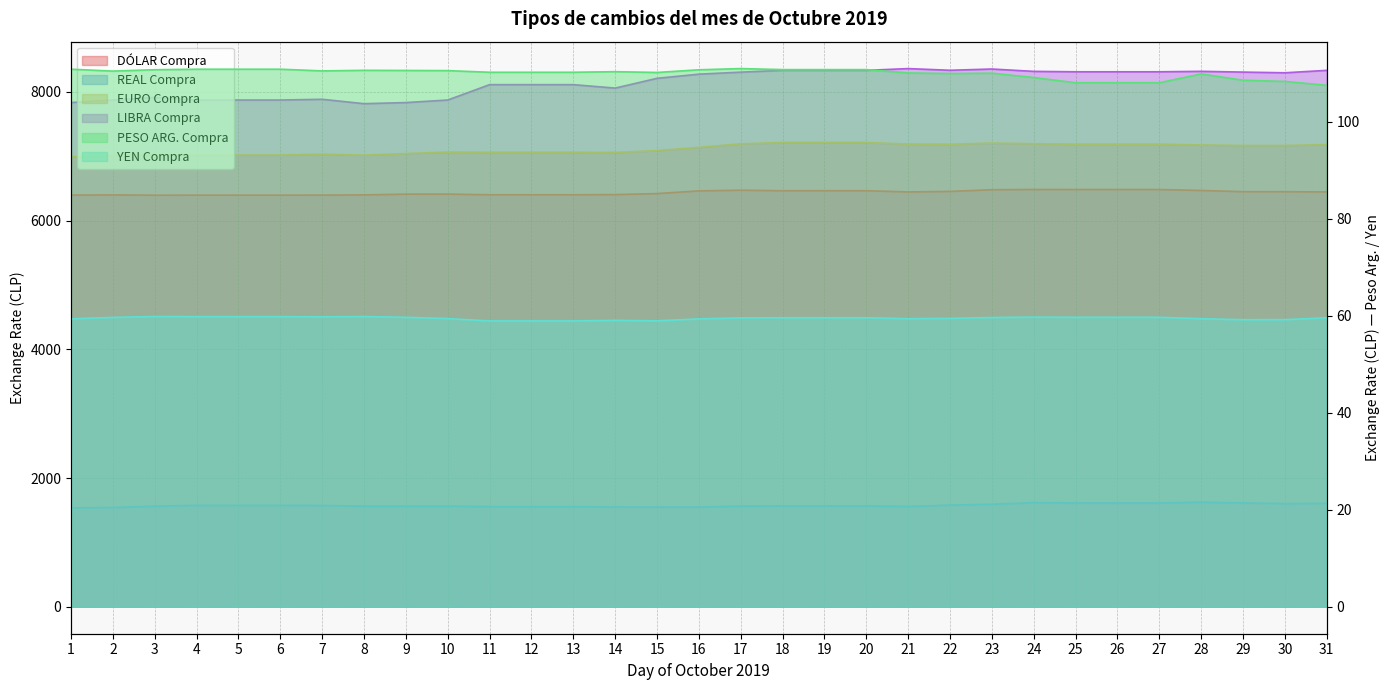

Which series has the largest range (max minus min)?

LIBRA Compra